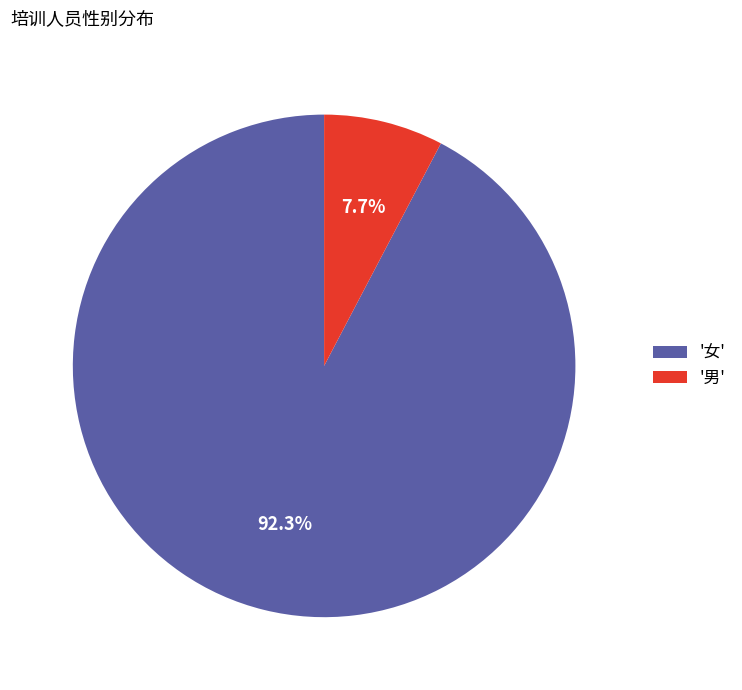

Between '女' and '男', which is larger?

'女'